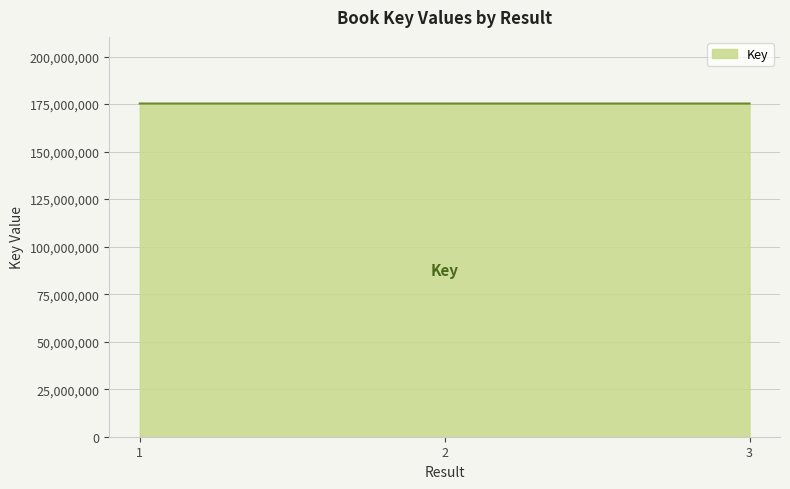

Is it true that the value at 2 is 175301397?

True